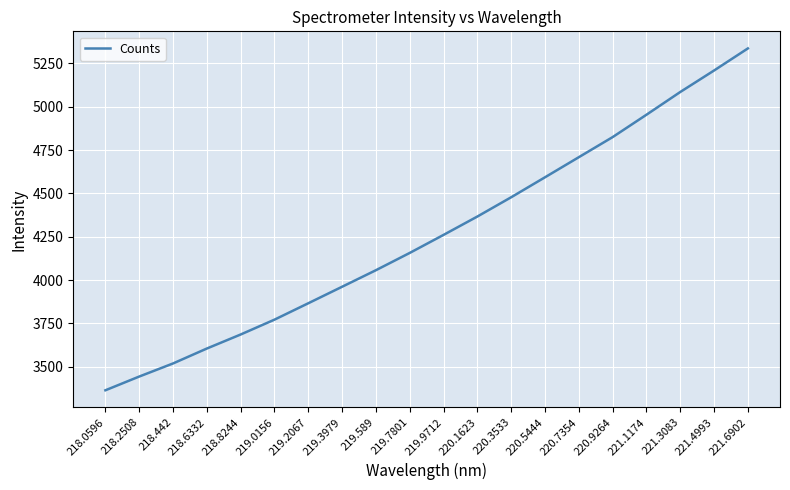

Between 220.5444 and 219.0156, which is larger?

220.5444